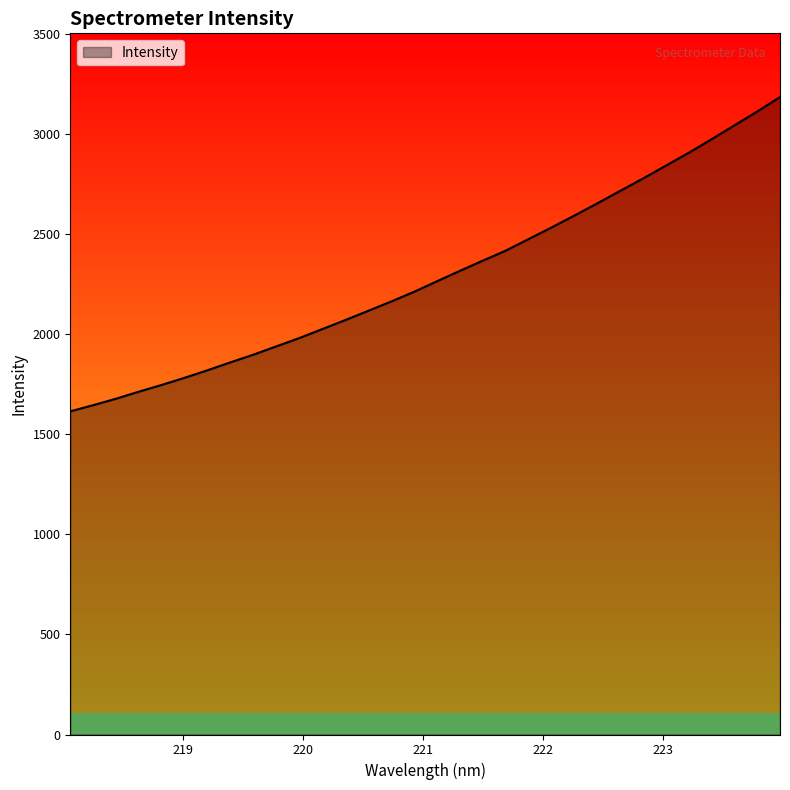

What is the sum of all values?

73430.2